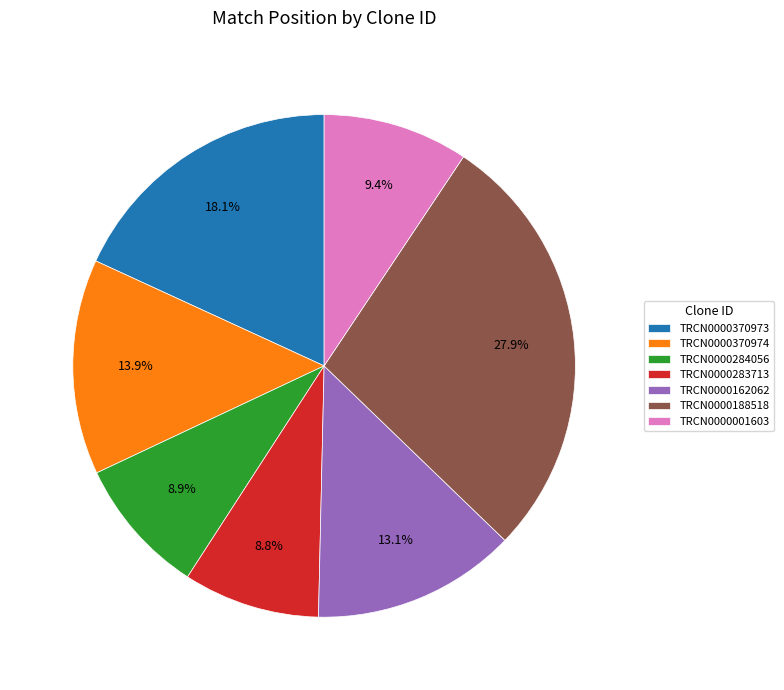

To the nearest percent, what is the difference between the largest and smallest slice percentages?

19%